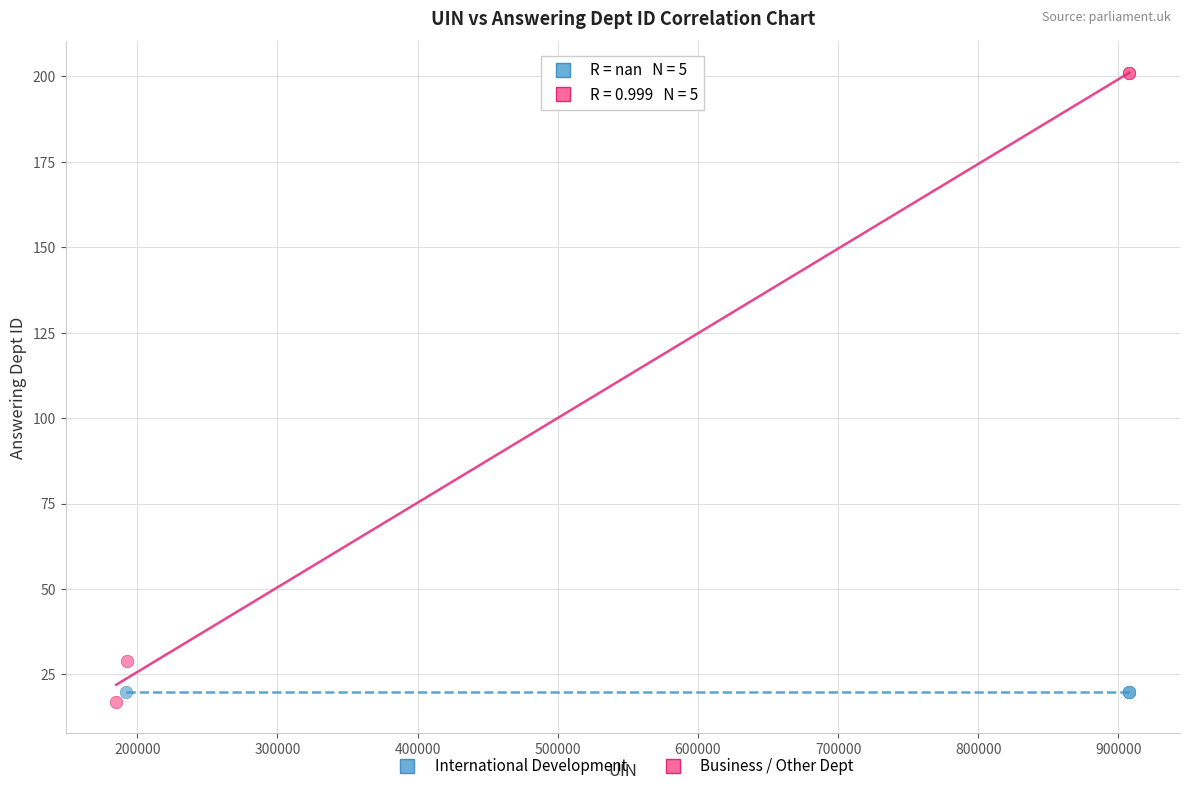

Which series contains the lowest Y value?

Business / Other Dept